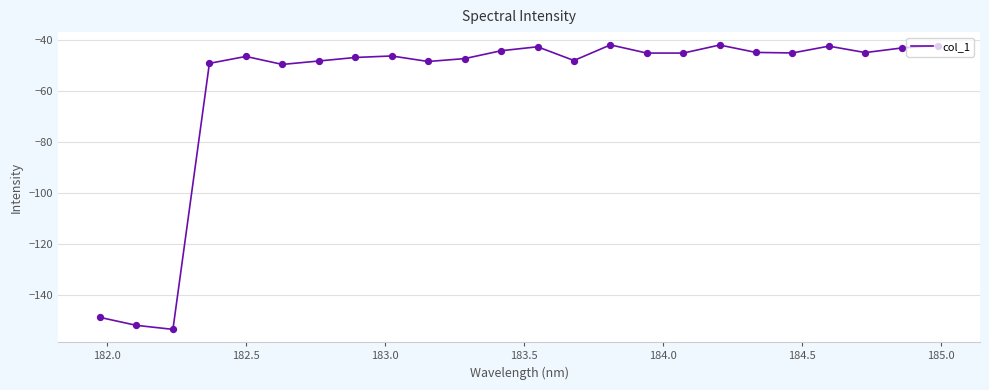

What is the smallest value displayed?

-153.3